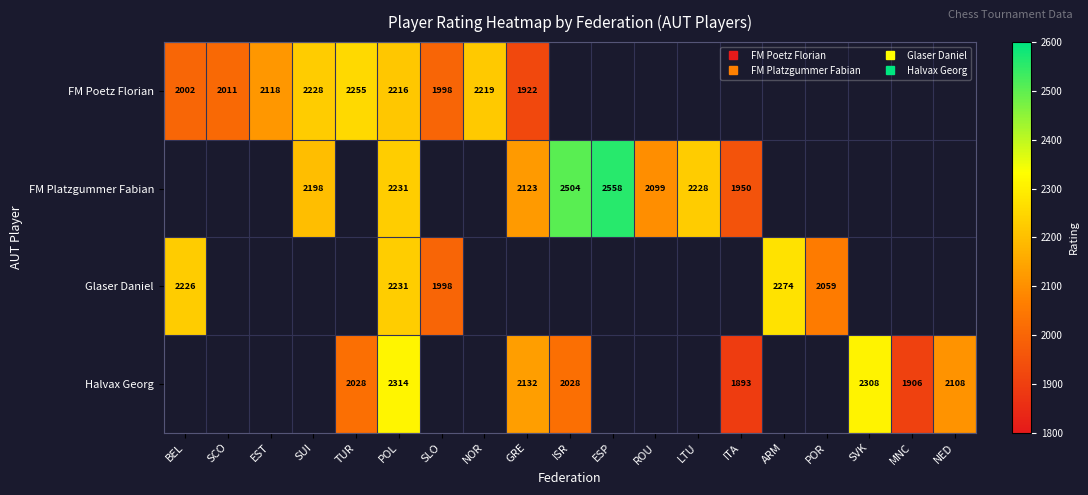

Is the value of FM Platzgummer Fabian at NOR greater than the value of Glaser Daniel at BEL?

No